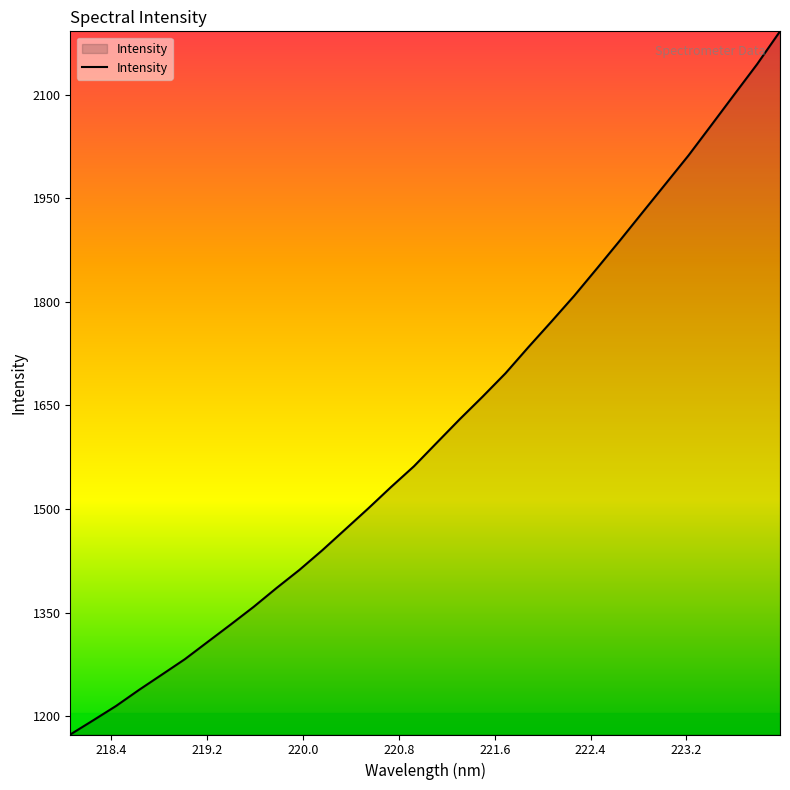

True or false: the data has more than 2 interior local peaks.

False